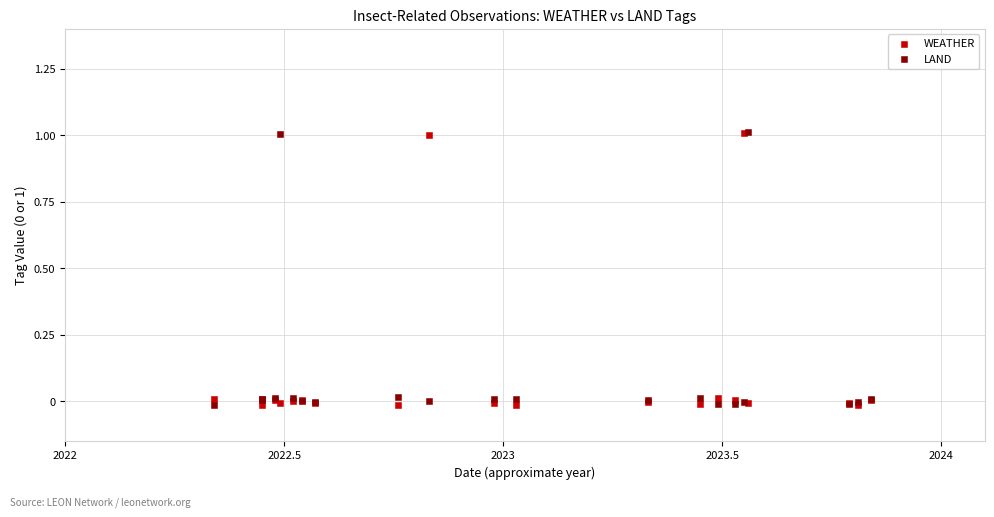

What are all the series names shown in the legend?

WEATHER, LAND